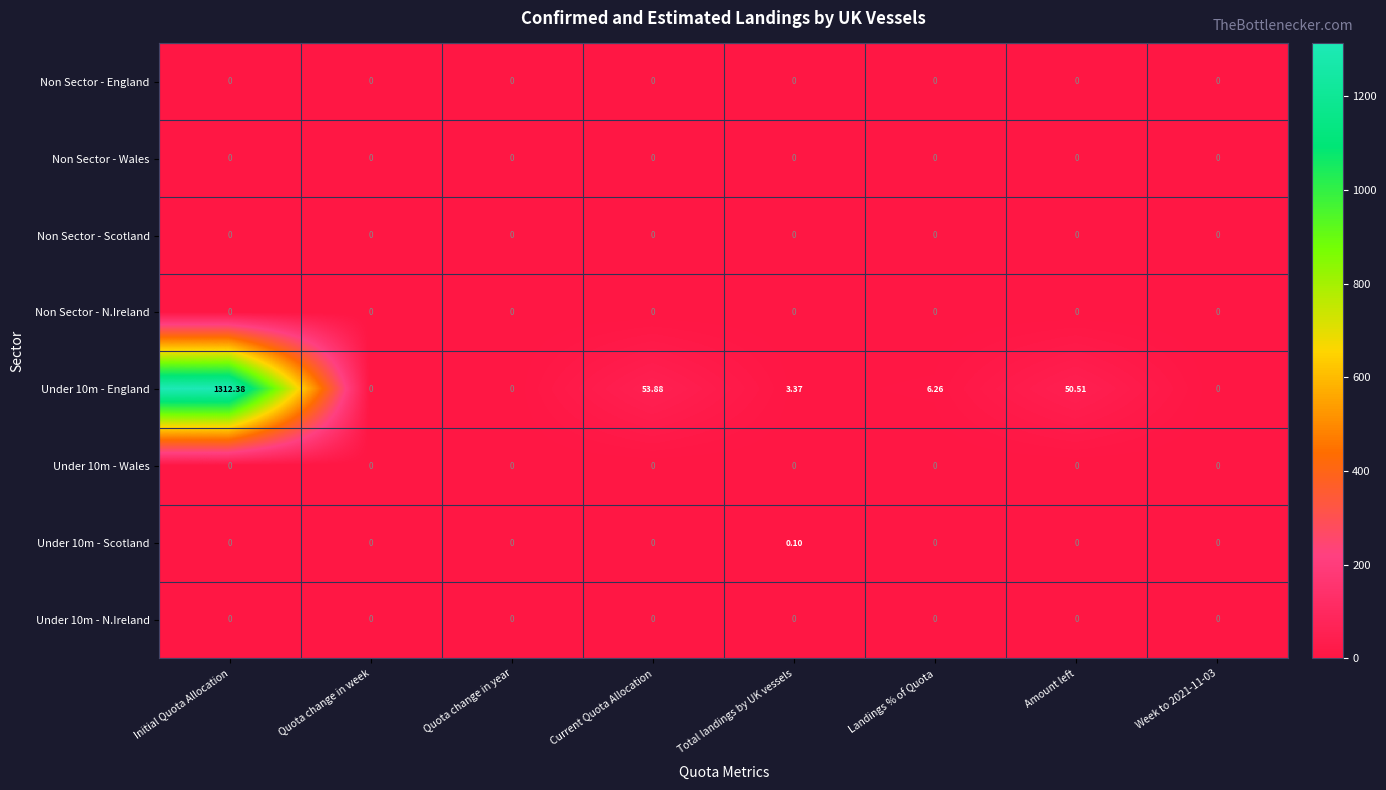

Which series changed the most between Amount left and Week to 2021-11-03?

Under 10m - England